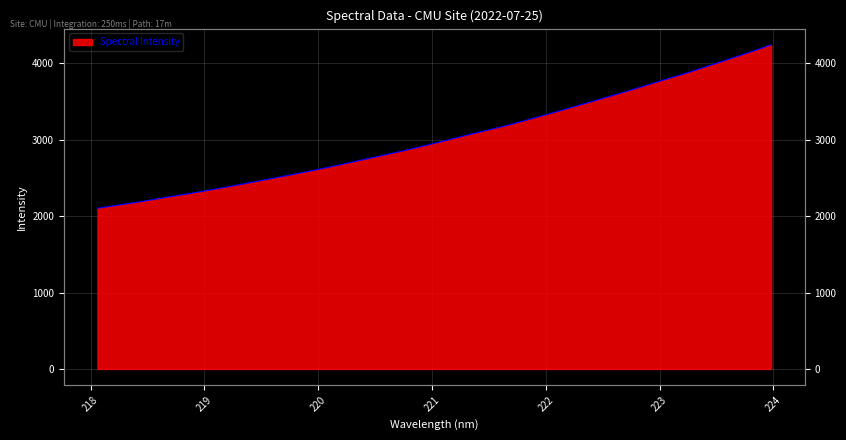

What is the average value?

3031.7